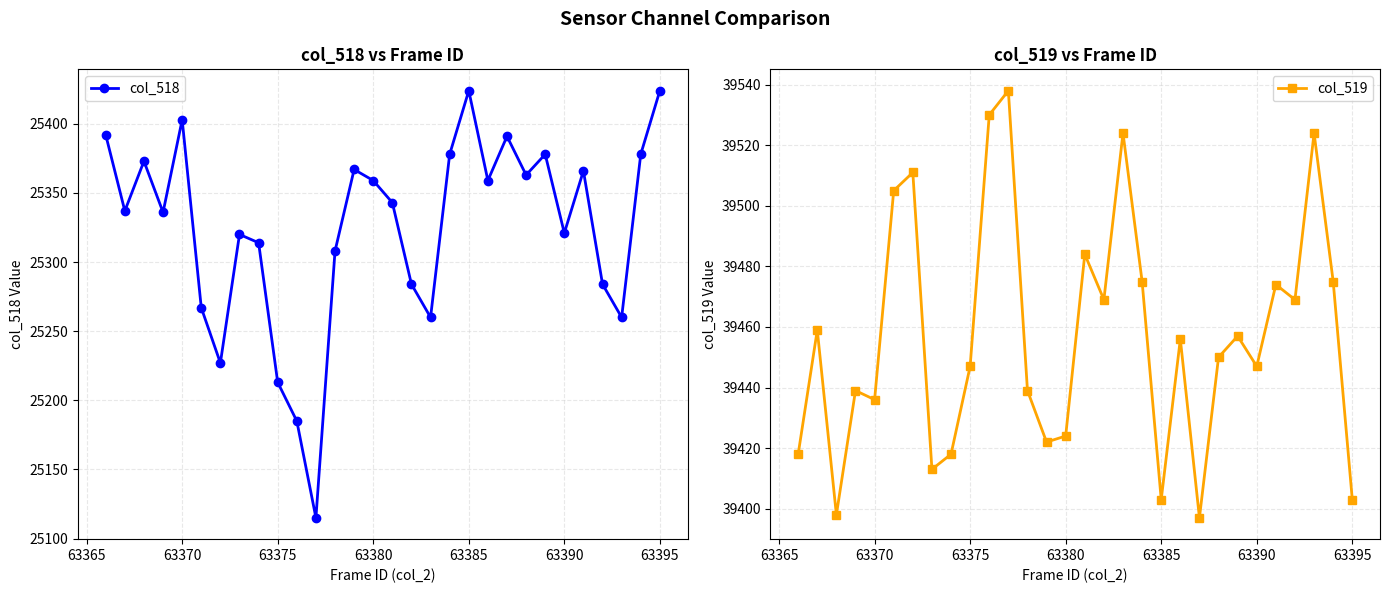

True or false: col_518 and col_519 cross at least once.

False